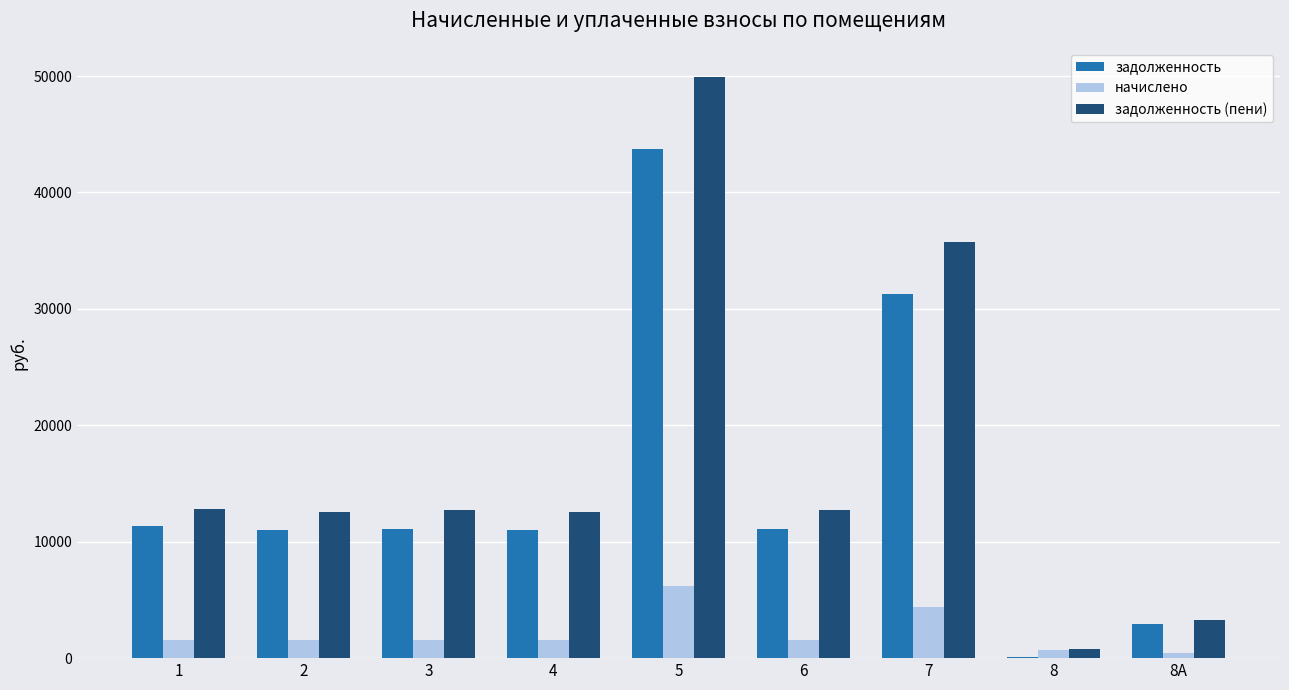

What is the greatest value displayed?

49924.9